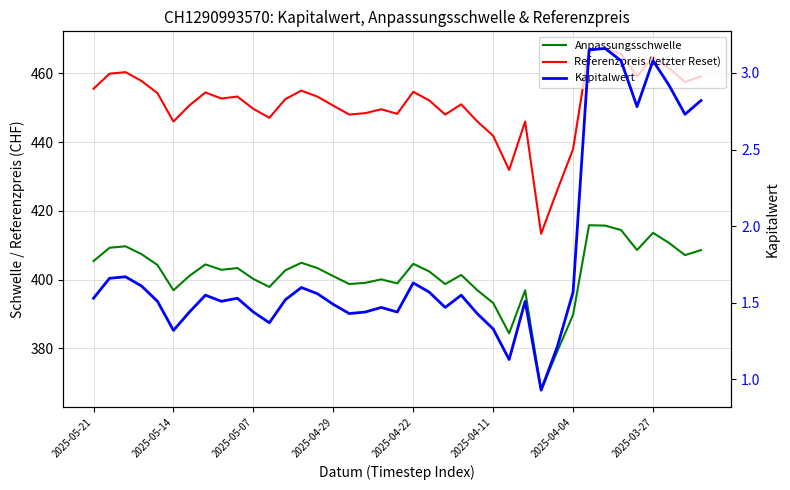

True or false: Referenzpreis (letzter Reset) and Anpassungsschwelle cross at least once.

False